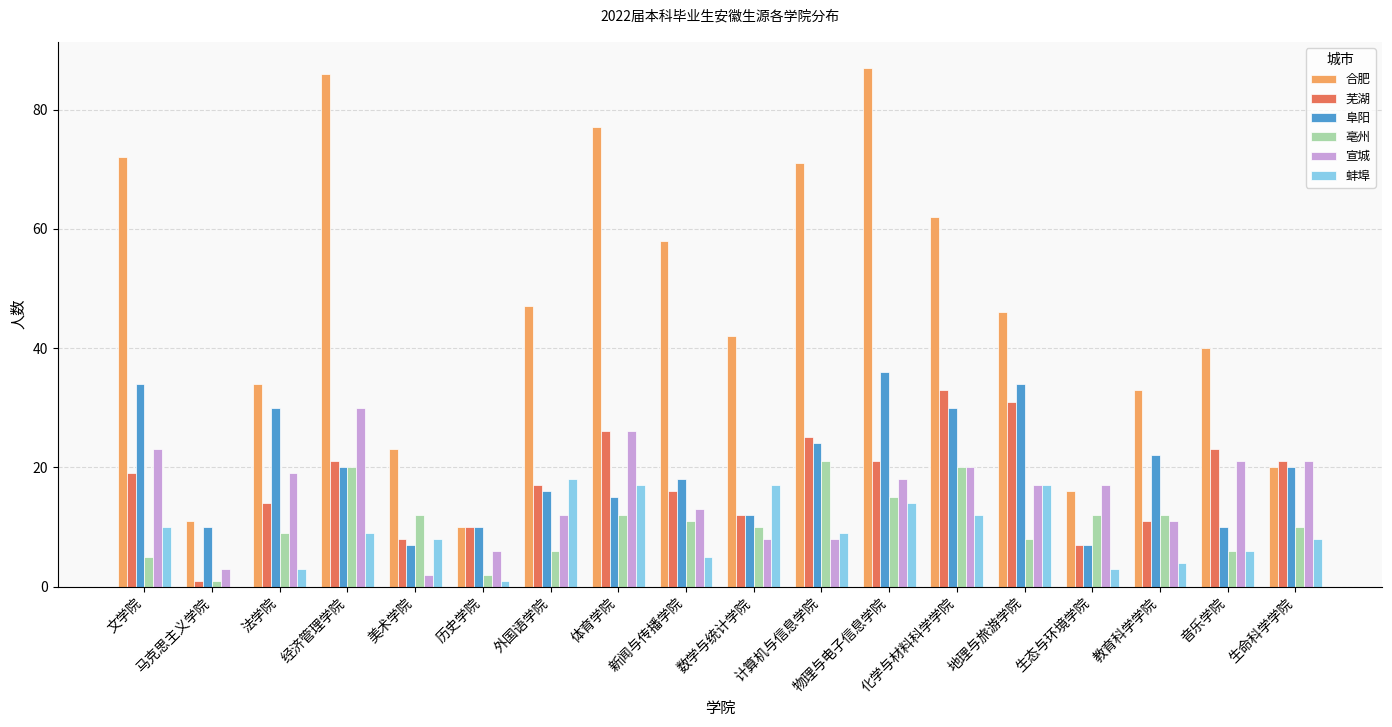

Which series has the largest range (max minus min)?

合肥